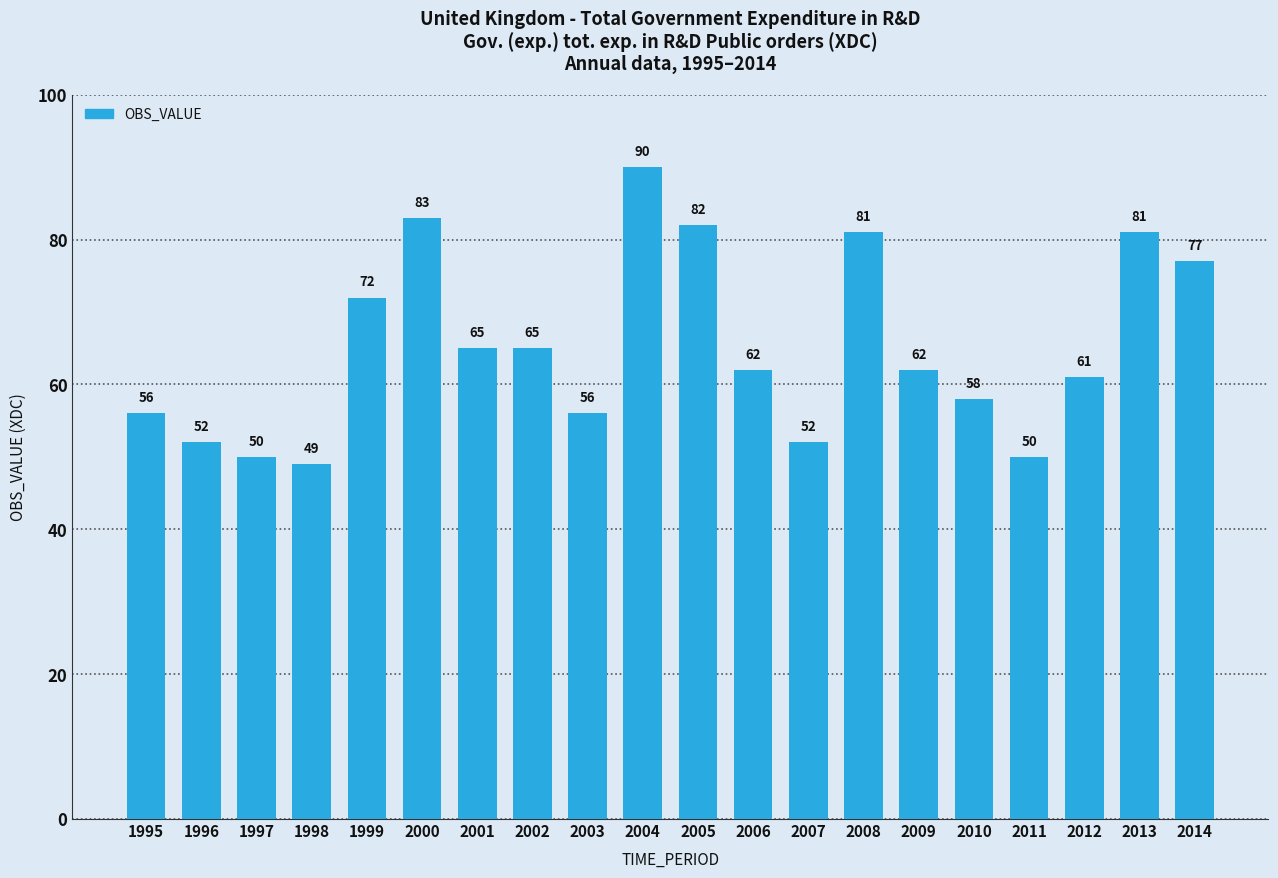

What is the value of the 15th bar from the left?

62